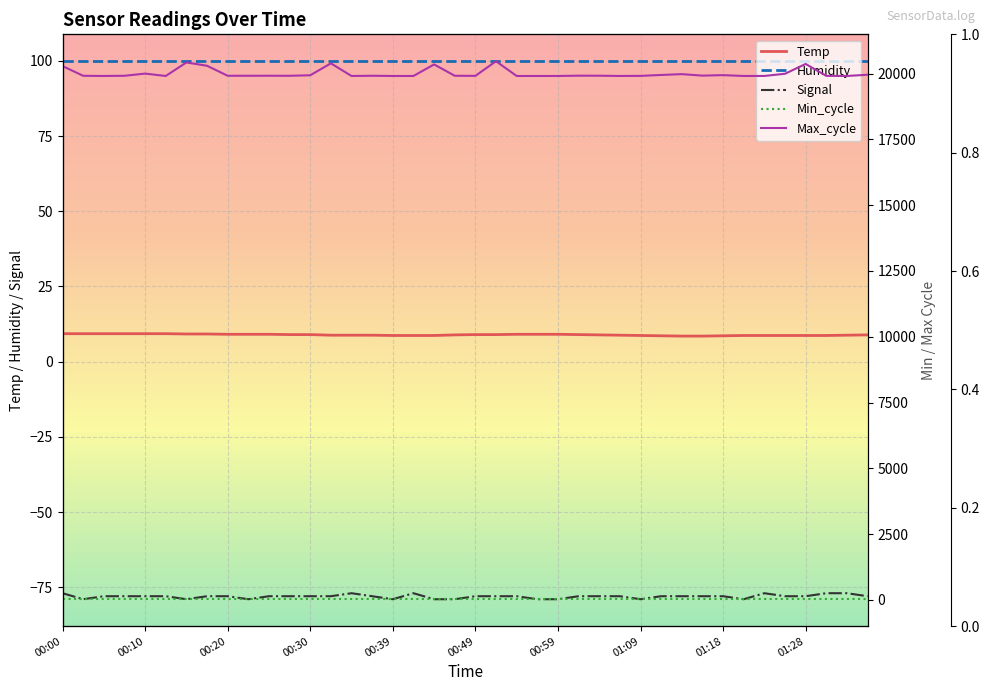

Which category has the highest value in the Temp series?

00:00